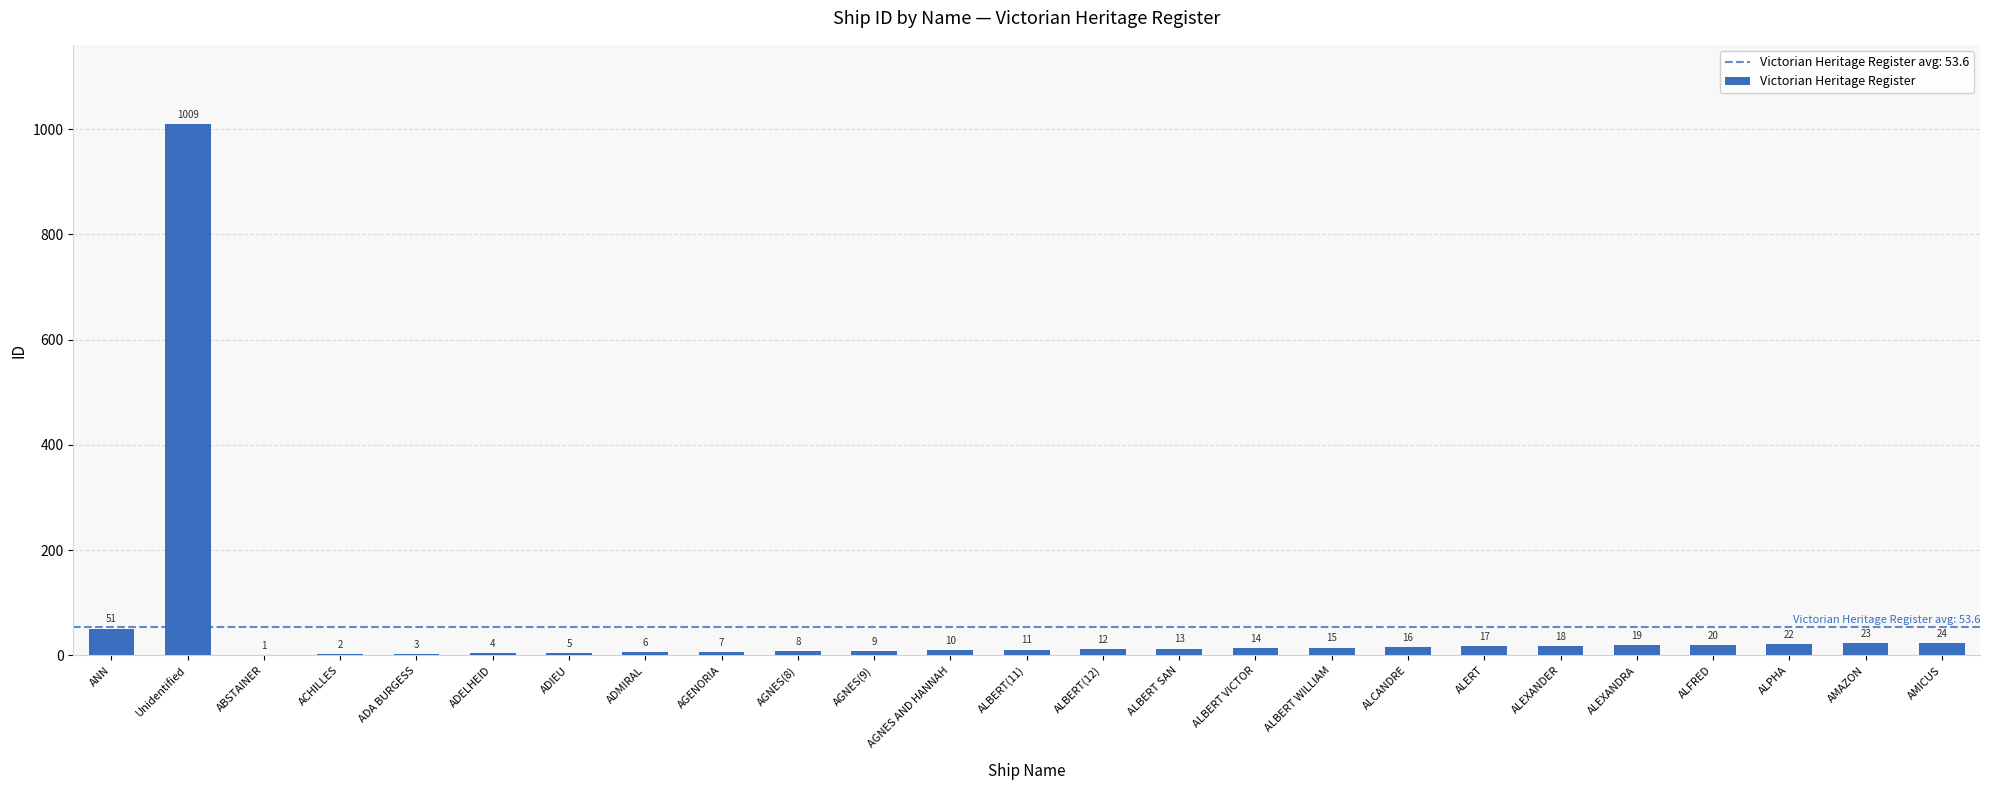

What is the sum of all values?

1339